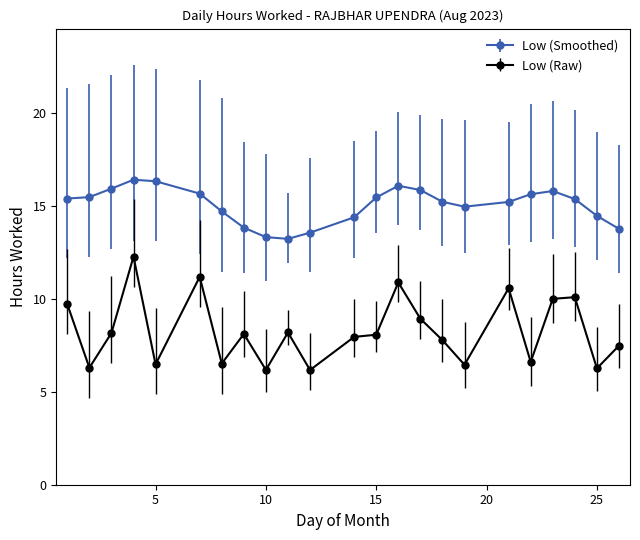

Which series has the widest spread of values?

Low (Raw)